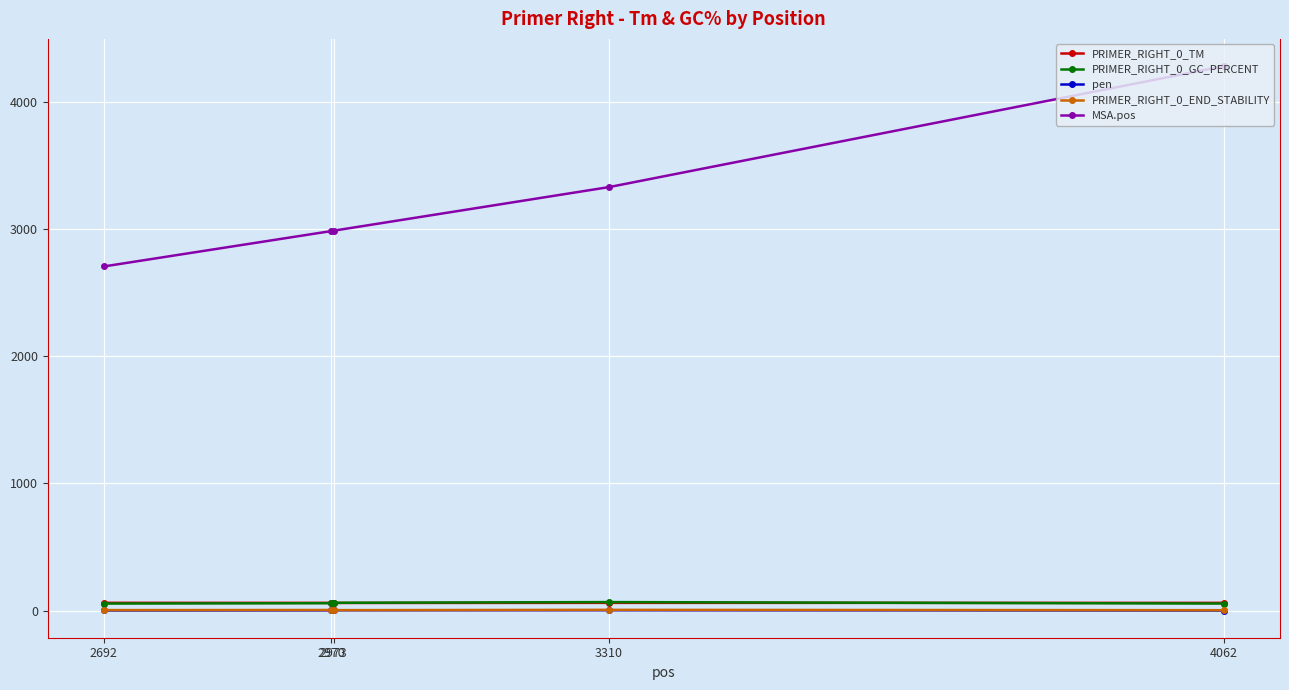

True or false: PRIMER_RIGHT_0_GC_PERCENT and MSA.pos cross at least once.

False